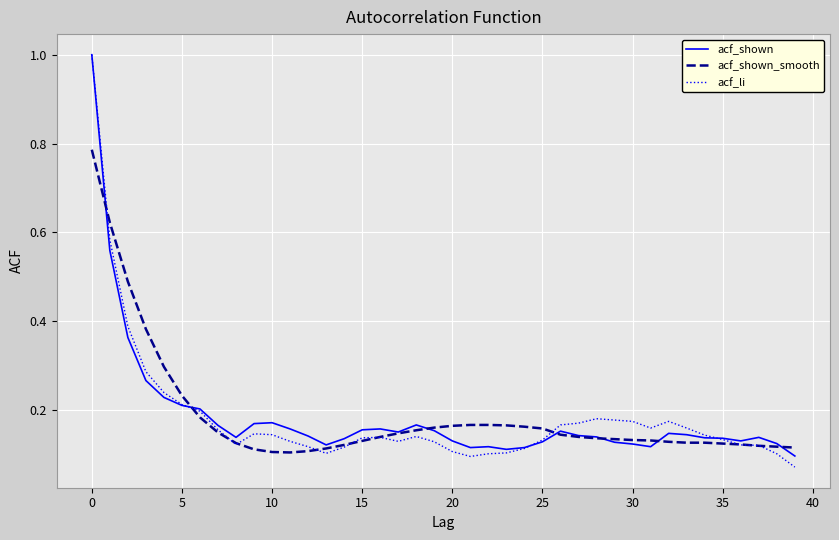

Which series has the largest range (max minus min)?

acf_li